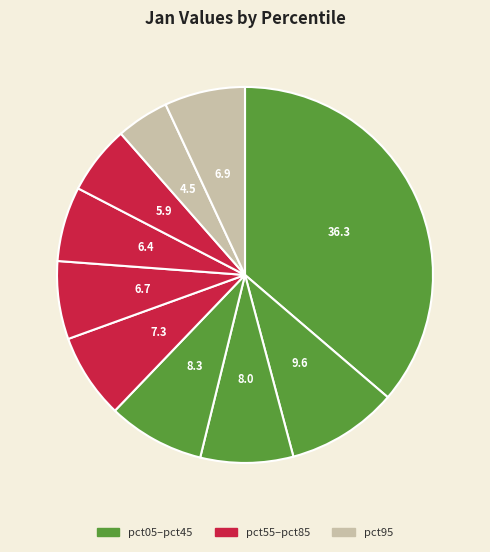

Count the number of slices in the pie.

10